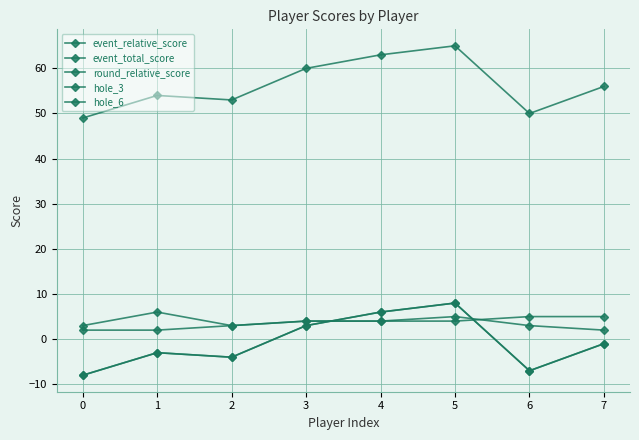

What is the total value across all series at 0?

38